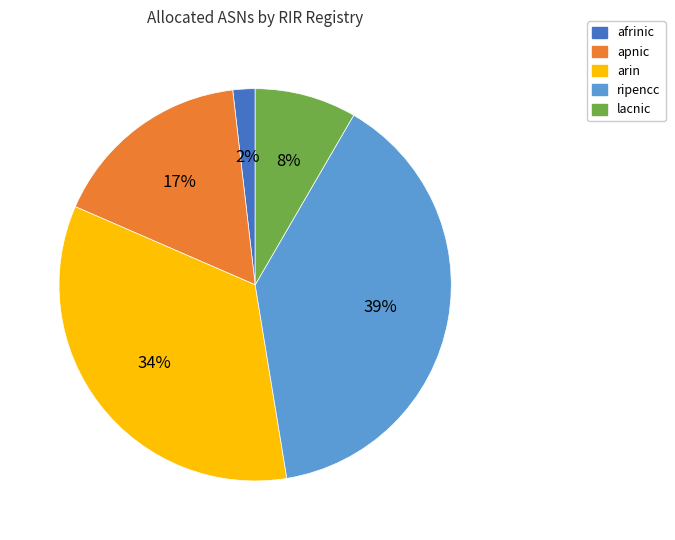

Combined, do lacnic and ripencc account for over 50%?

No